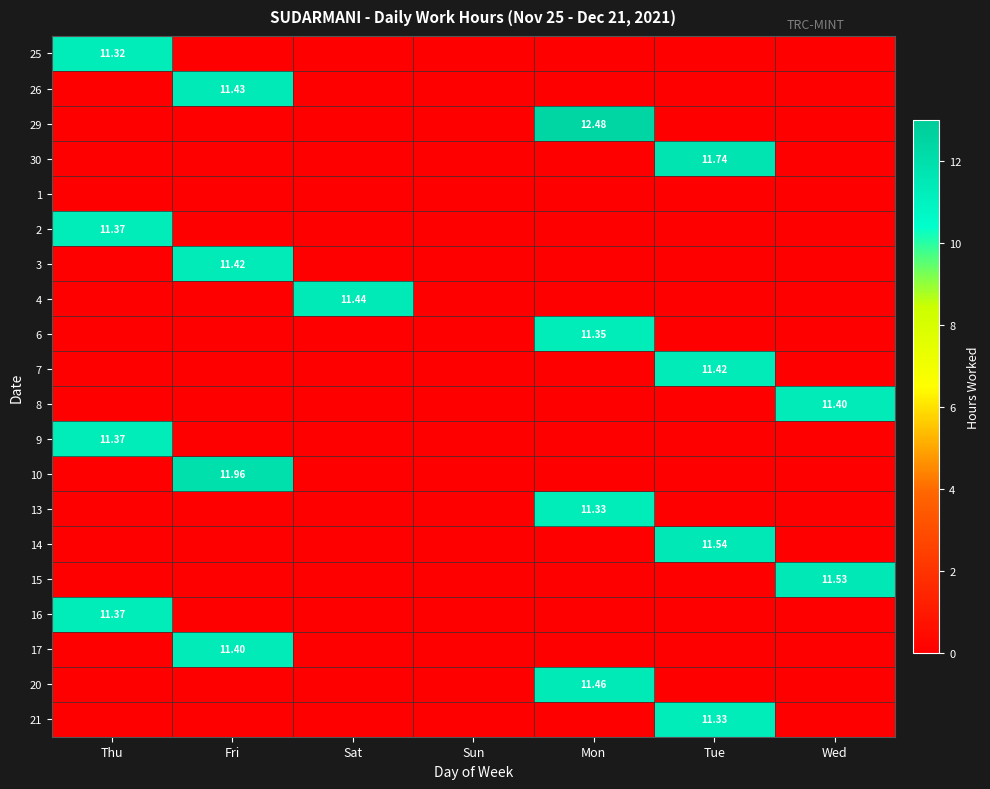

How many categories are shown in the chart?

7